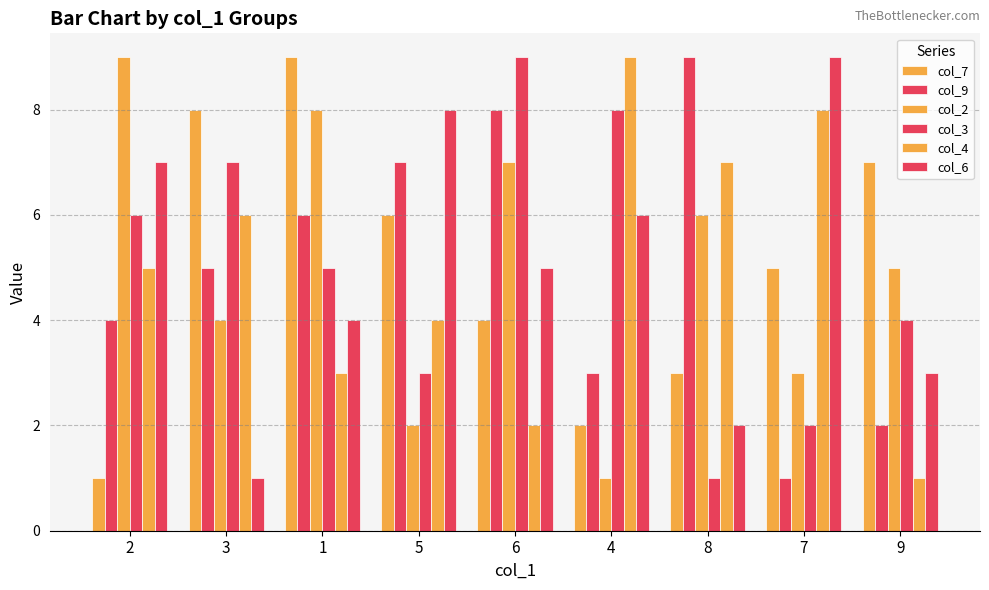

What is the spread (max minus min) of values at 8?

8